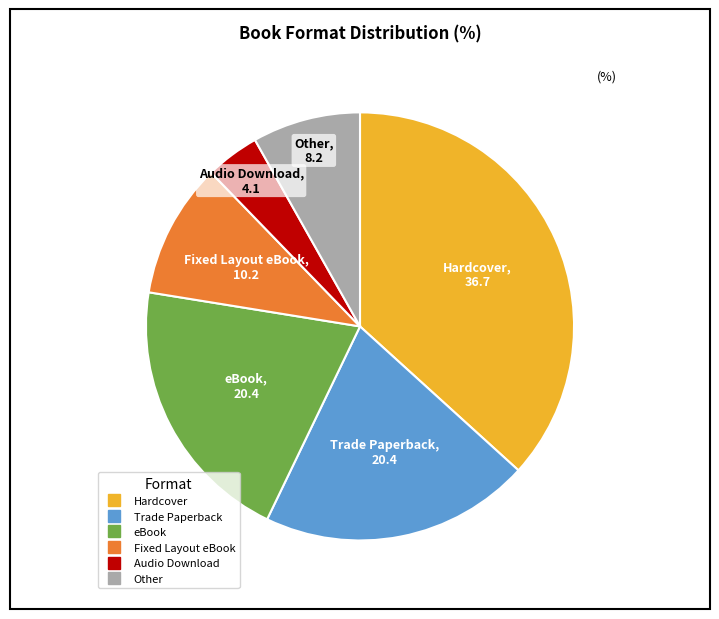

Which has a higher value, Trade Paperback or Fixed Layout eBook?

Trade Paperback